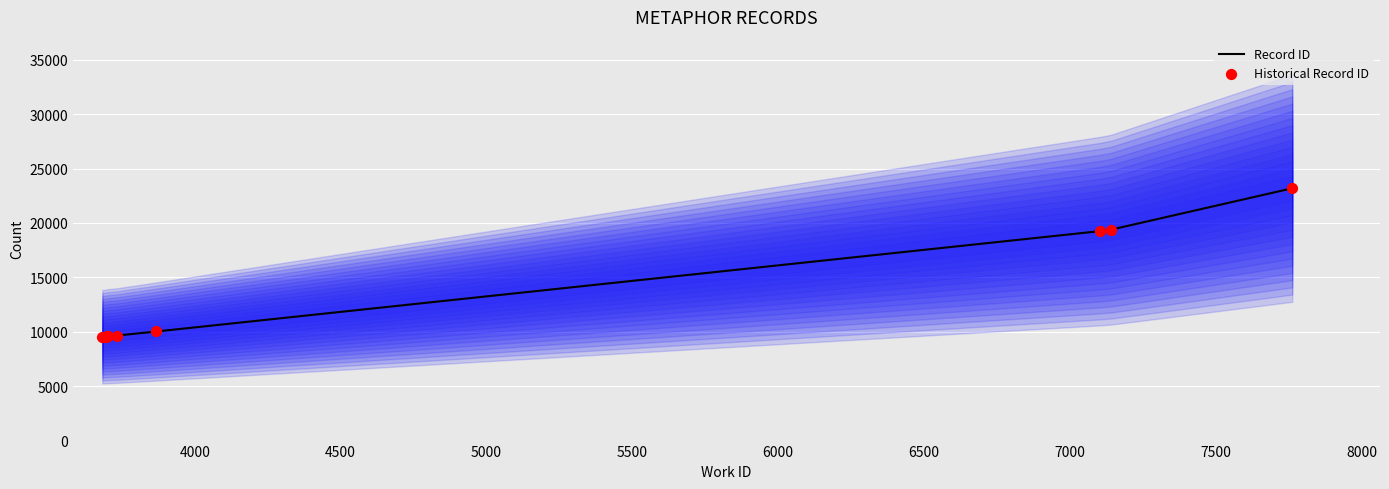

Which series reaches the maximum Y coordinate?

Record ID